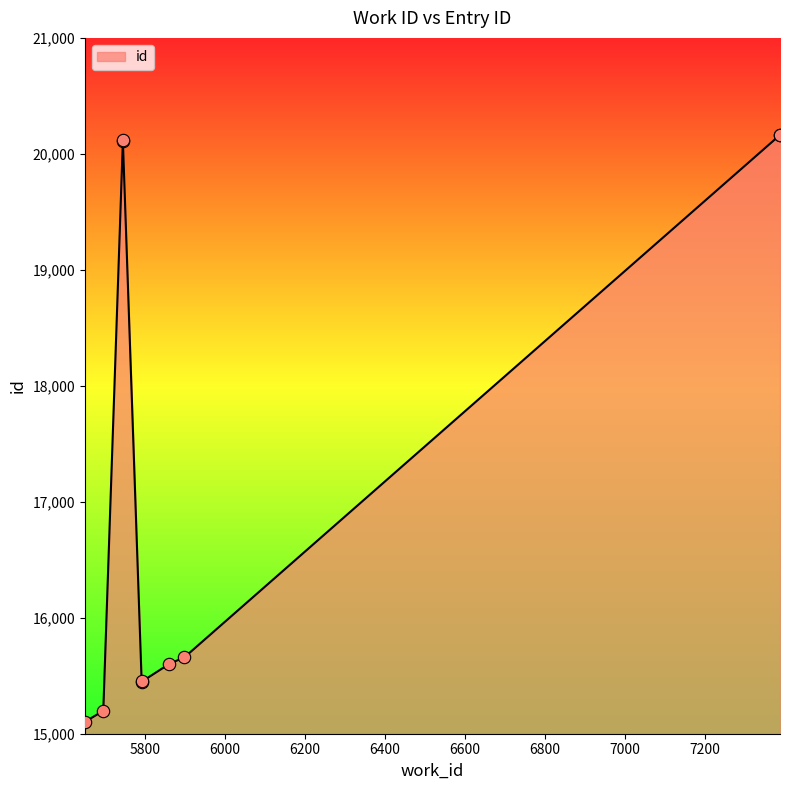

What is the ratio of the value at 5793 to the value at 5695?

1.0